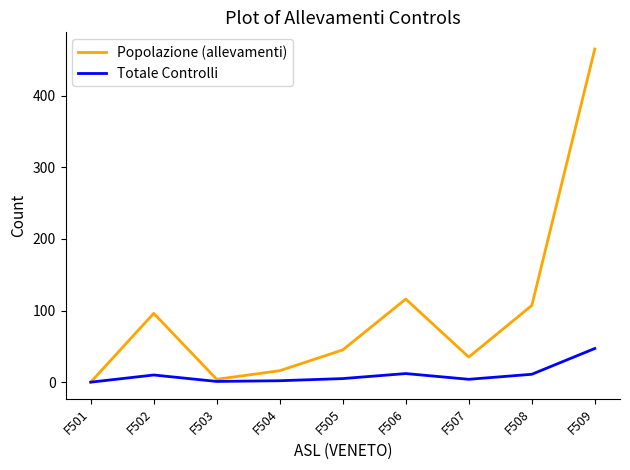

Which series has the widest spread of values?

Popolazione (allevamenti)